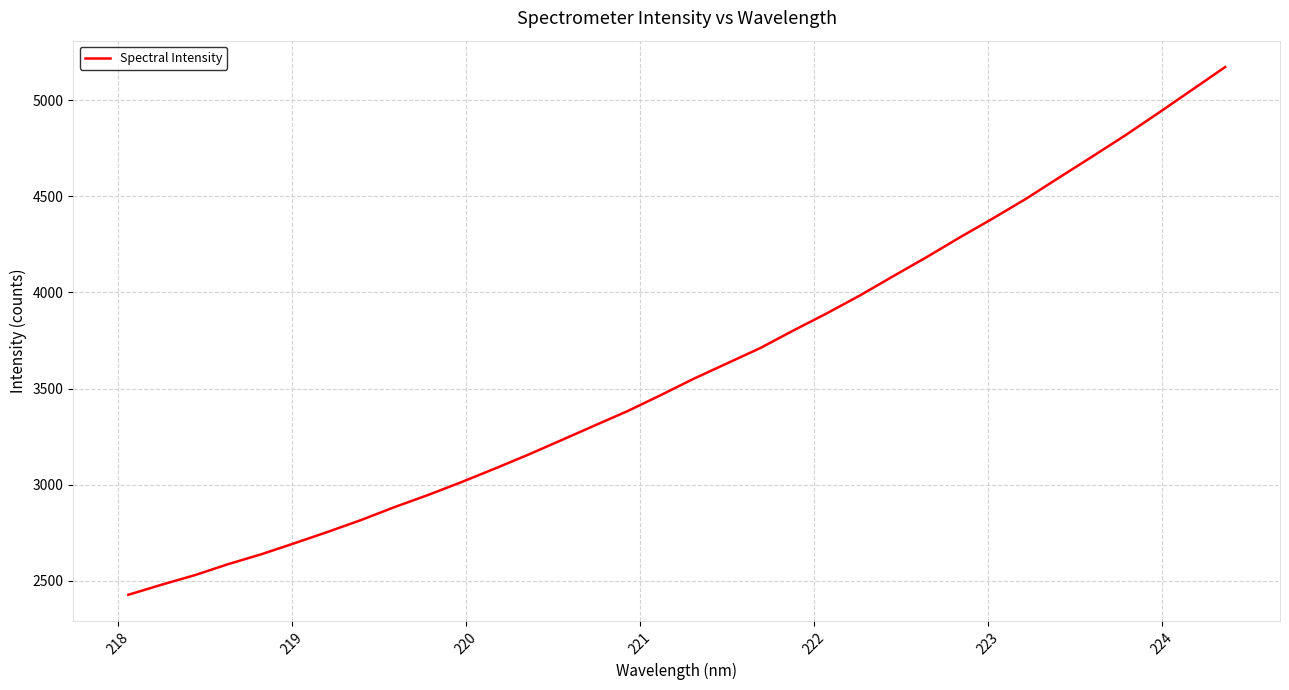

What is the minimum value shown in the chart?

2428.2